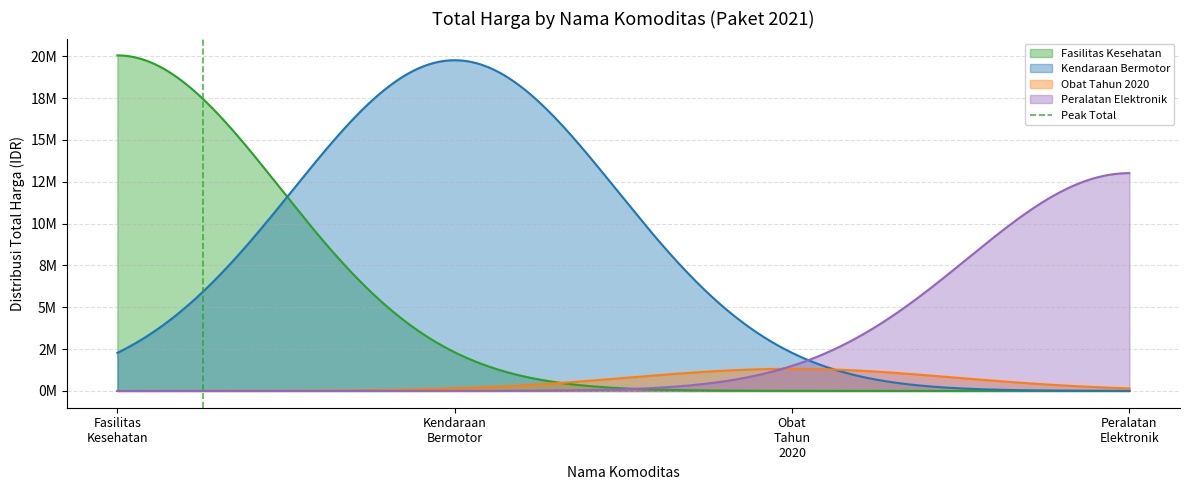

At which label is the value closest to 0?

Fasilitas
Kesehatan